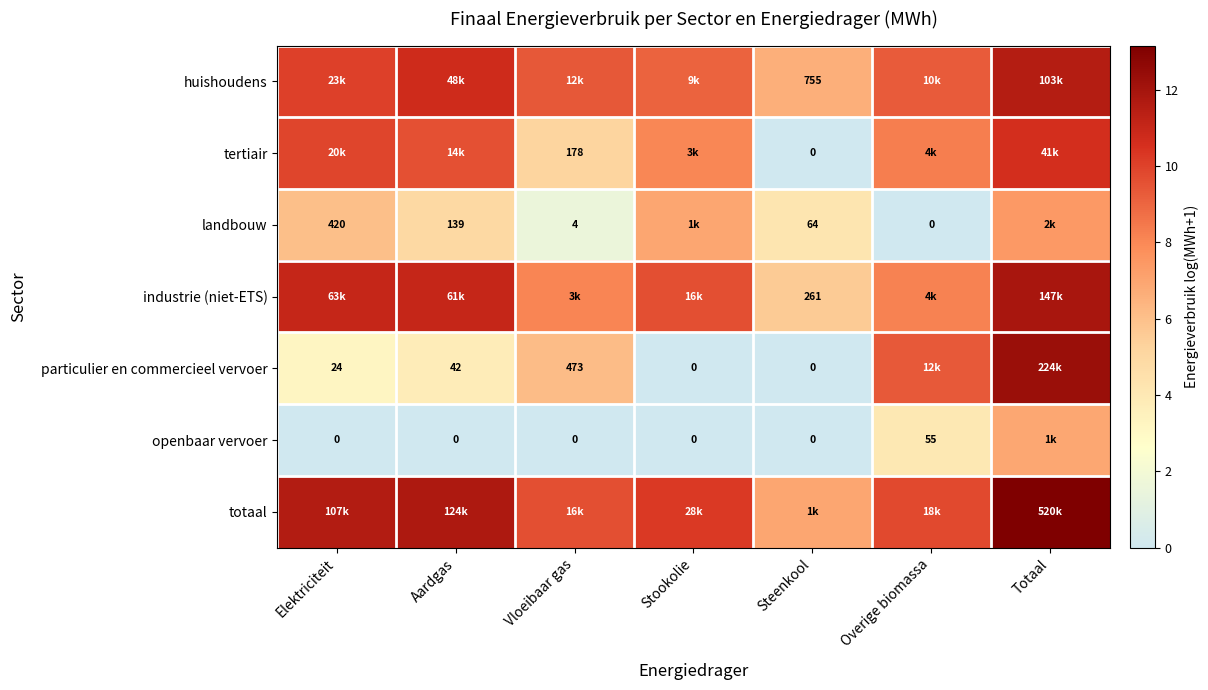

What is the average value of the huishoudens series?

9.5